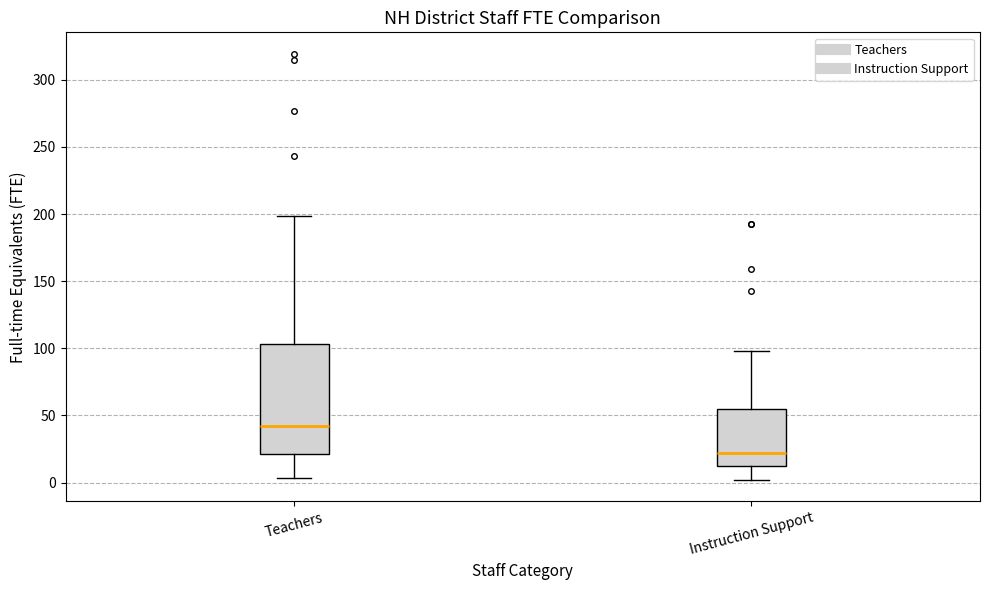

Which box's median line is the highest?

Teachers